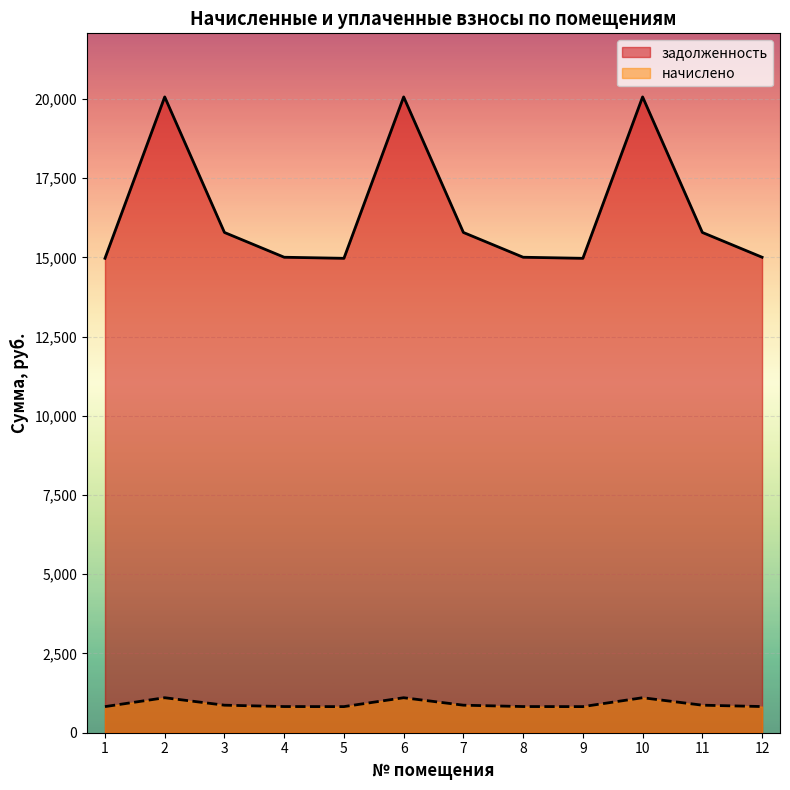

Which category has the highest value in the начислено series?

2